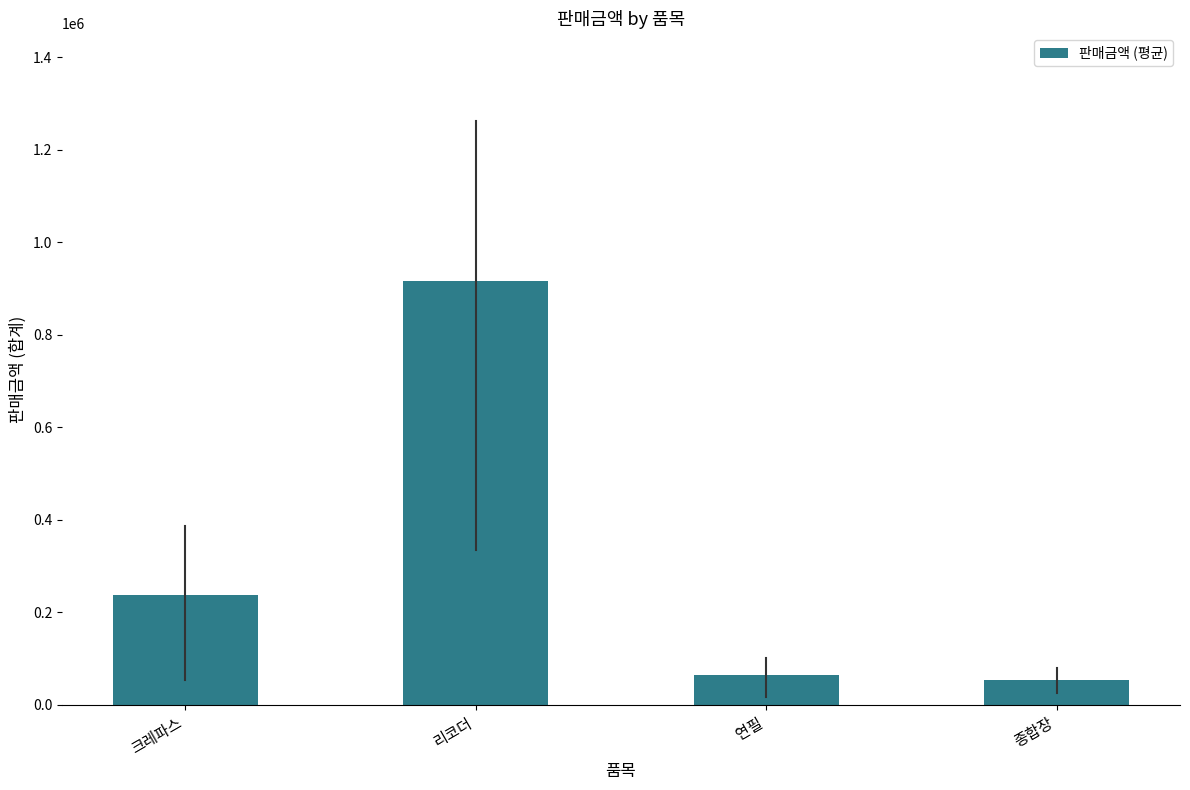

At which label is the value closest to 485400?

크레파스